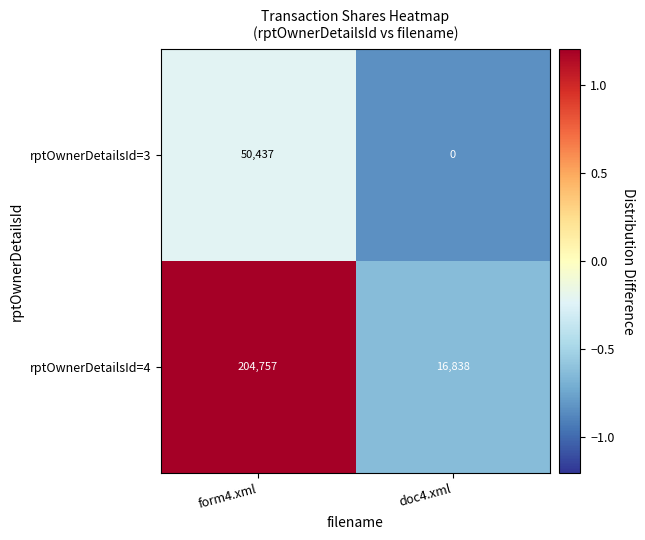

Rank the series by their maximum value, from lowest to highest.

rptOwnerDetailsId=3, rptOwnerDetailsId=4